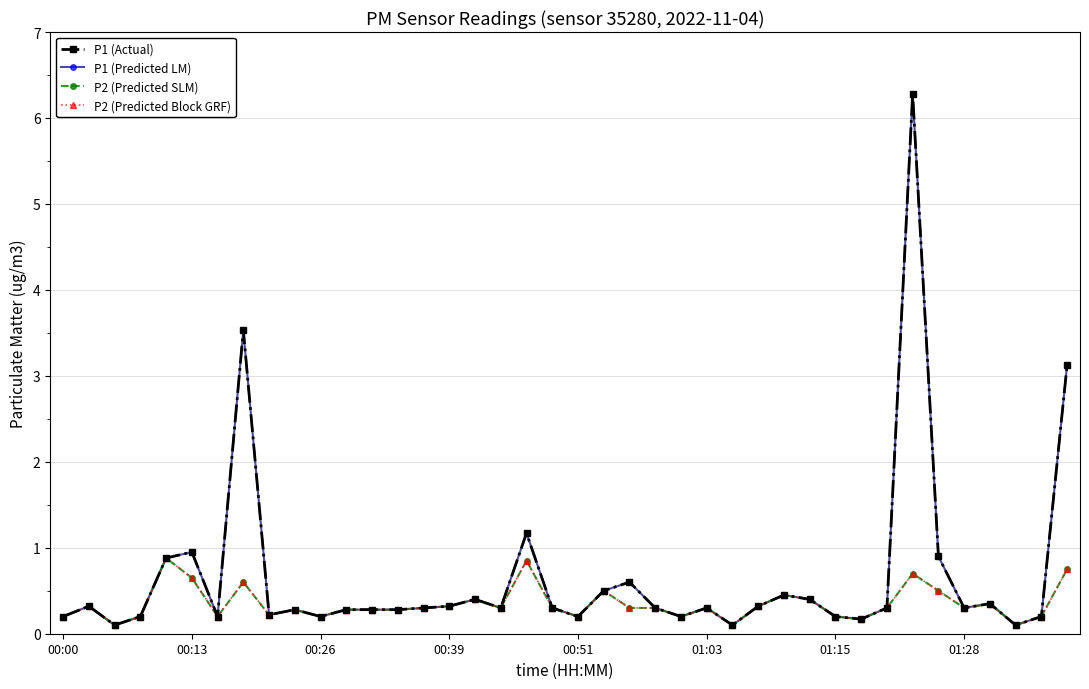

Does the chart have visible grid lines?

Yes